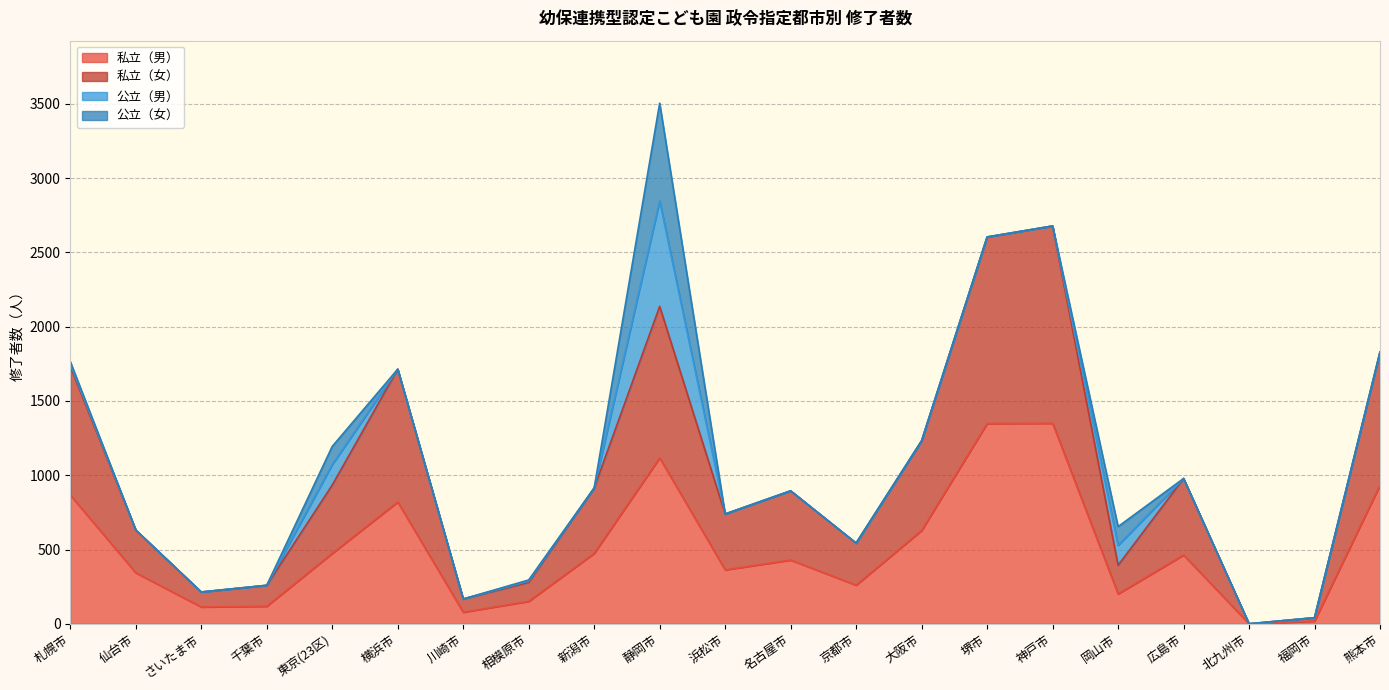

Which series has the largest total across all categories?

私立（女）